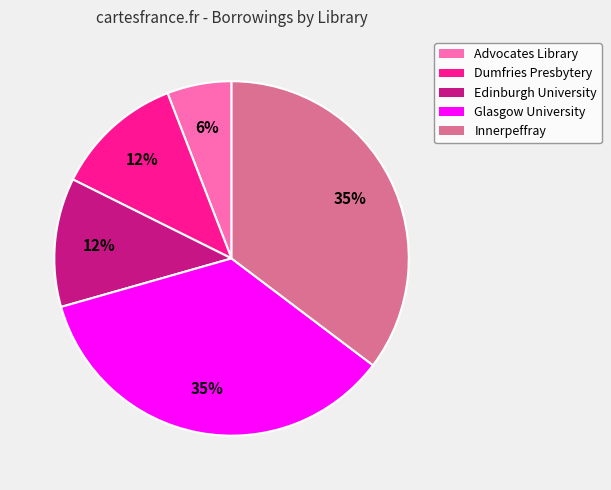

Count the number of slices in the pie.

5